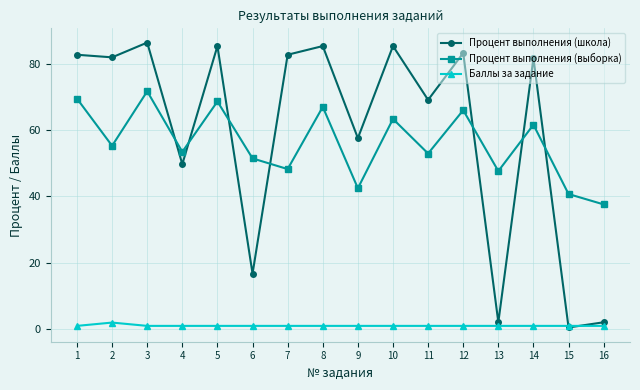

Count the number of data series in this chart.

3